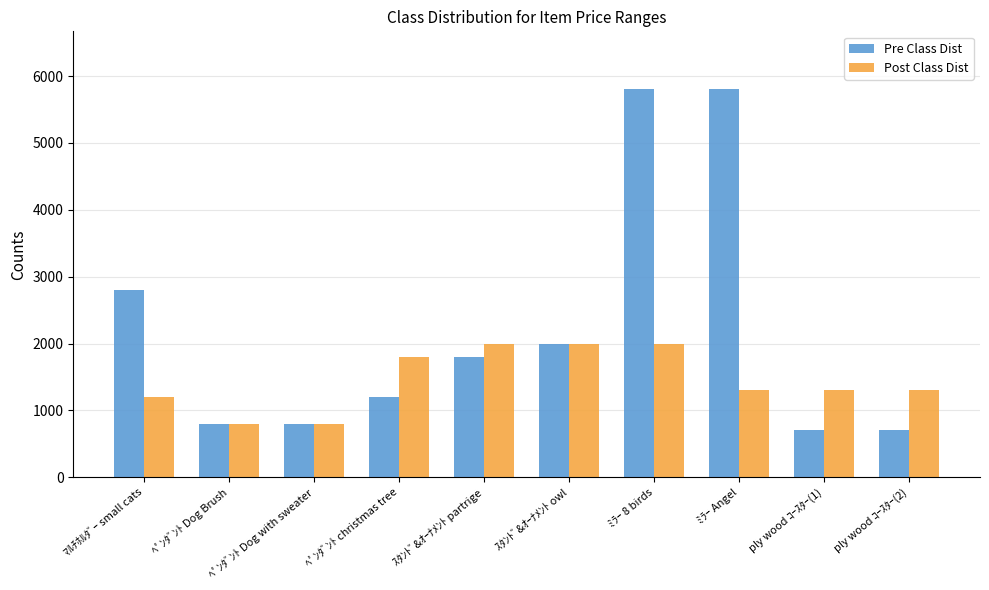

Which series has the largest range (max minus min)?

Pre Class Dist